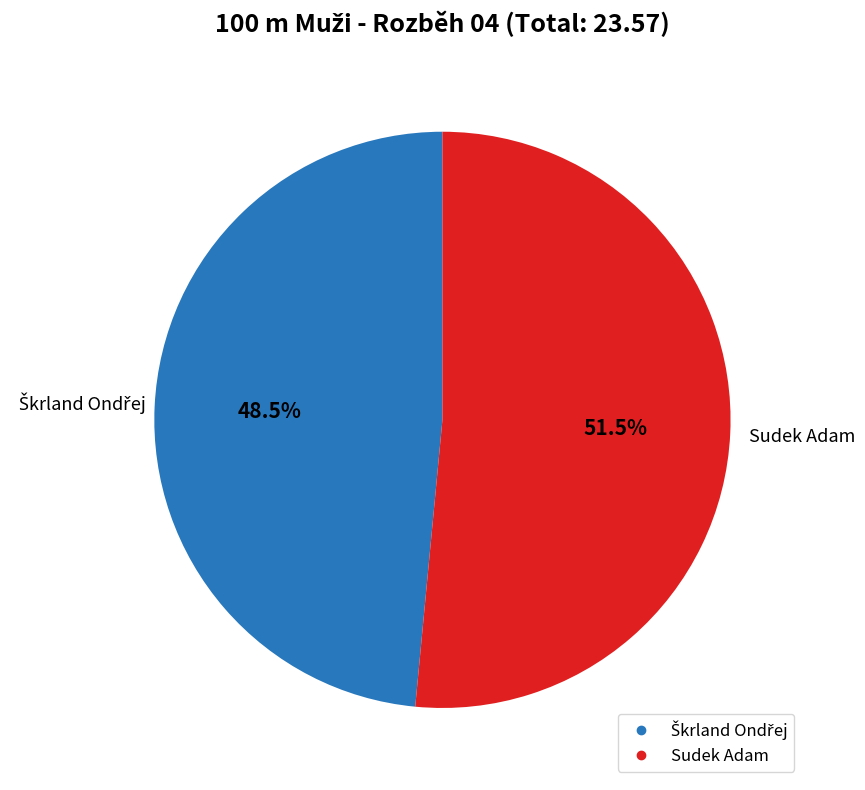

What percentage is NOT represented by Sudek Adam?

48.5%